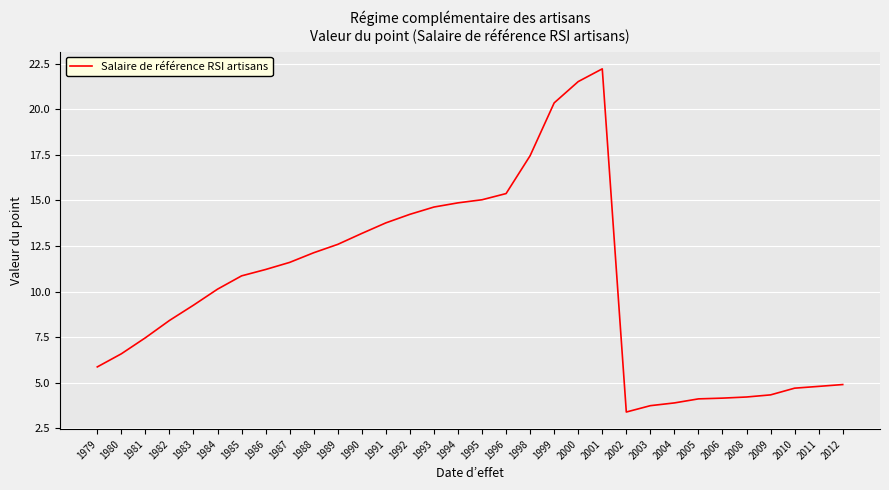

What is the difference between the values at 2012 and 2004?

1.0